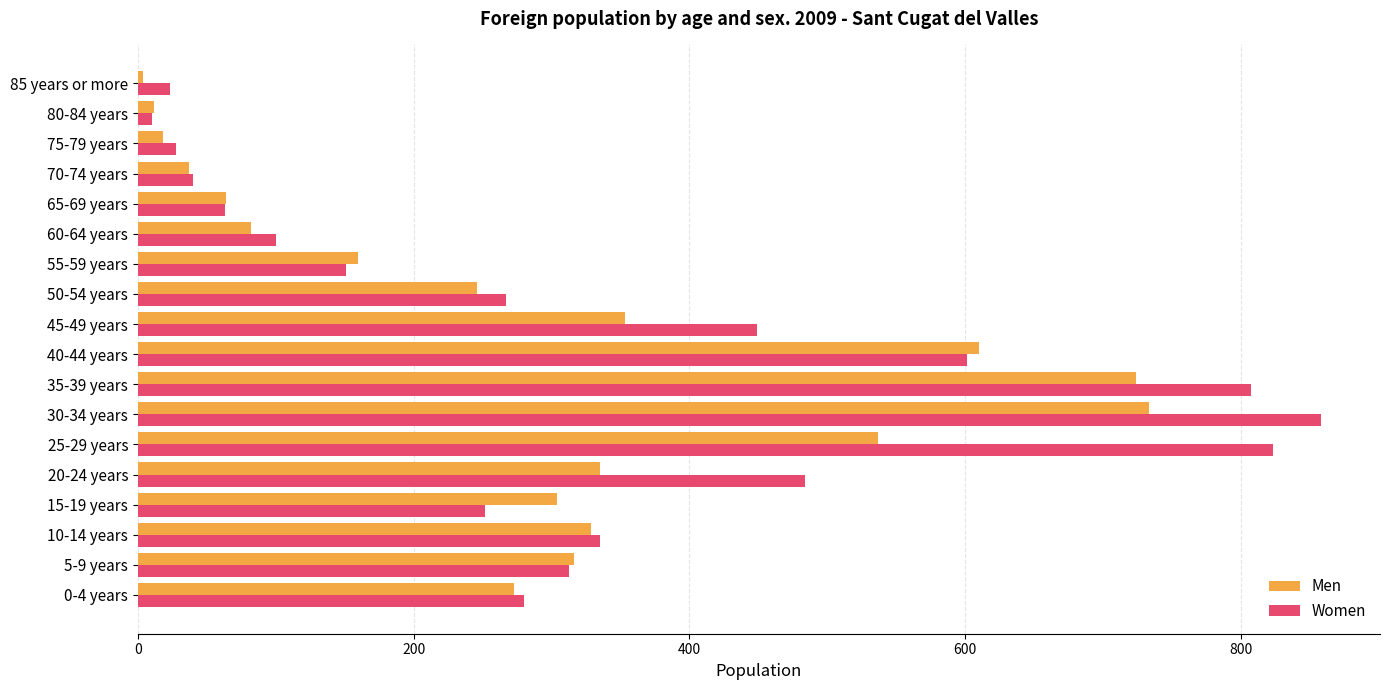

List the series in order of their overall mean, highest first.

Women, Men